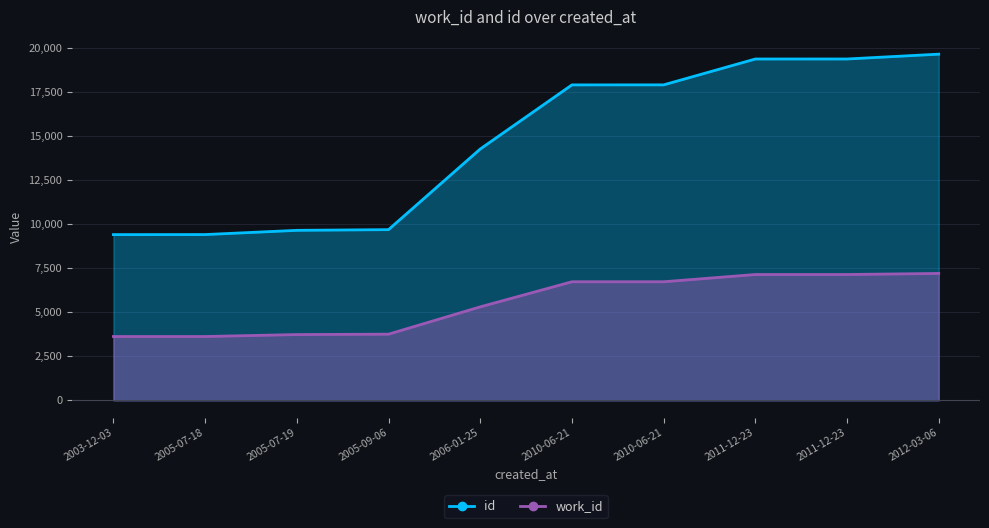

The id series shows 17896 at 2010-06-21. True or false?

True